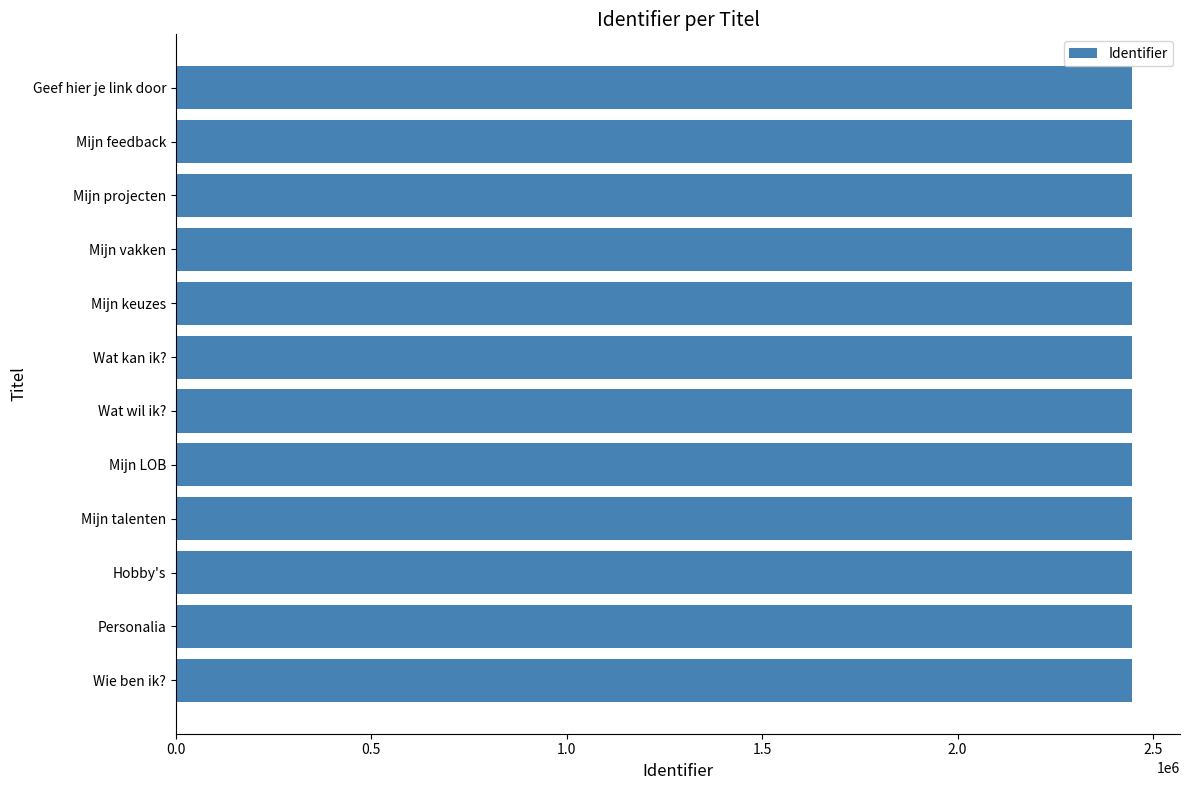

What is the difference between the maximum and second lowest values?

10